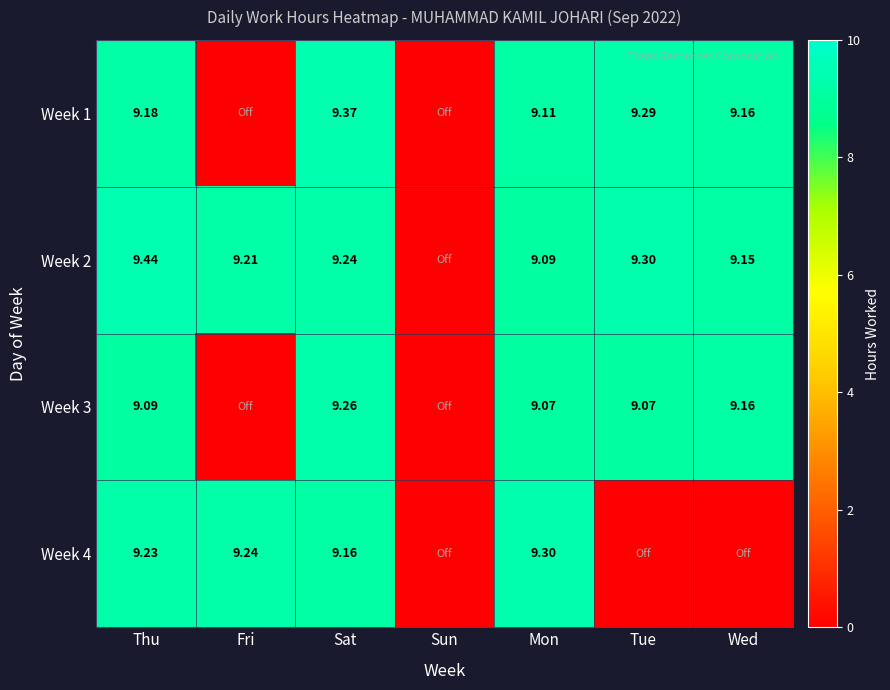

Is the value of Week 2 at Wed greater than the value of Week 3 at Tue?

Yes